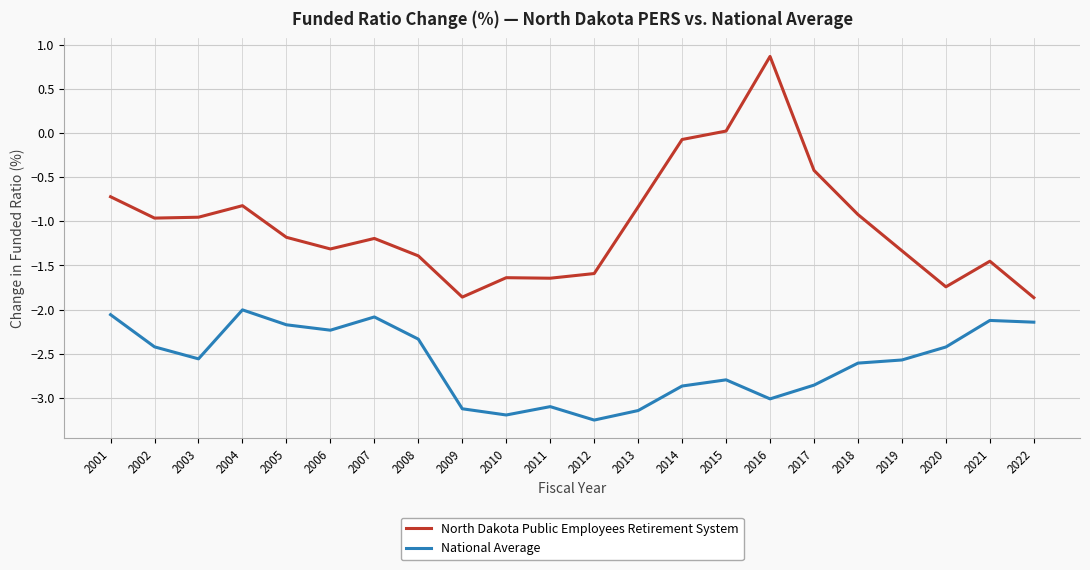

Rank the series by their average value, from lowest to highest.

National Average, North Dakota Public Employees Retirement System